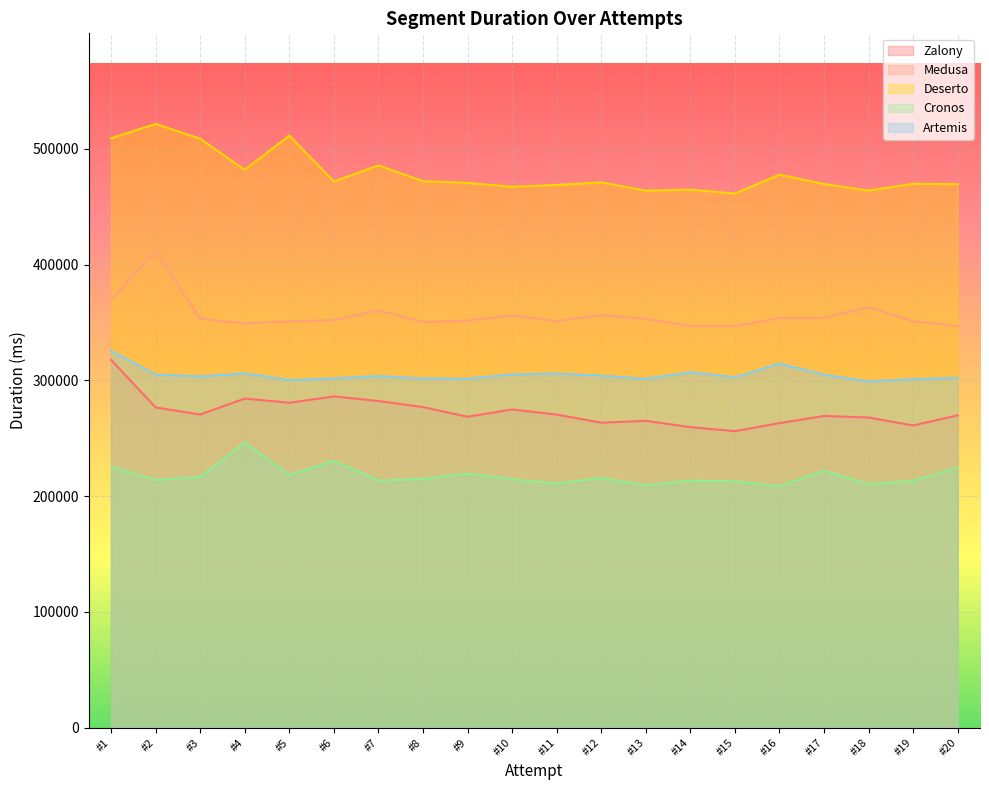

Reading right to left, transcribe all the data shown in this chart.

Zalony: 269692	261007	267834	269204	263007	256096	259546	265002	263382	270380	274813	268538	276836	282118	286091	280596	284242	270442	276555	317634
Medusa: 346914	351042	363279	354074	353787	346852	347100	353016	356312	351180	356231	351670	350368	360443	352082	350874	349243	353229	411835	369594
Deserto: 469445	469787	463916	469581	477639	461356	464734	463795	470988	468792	467165	470538	472013	485652	471777	511341	481892	508668	521523	509092
Cronos: 224471	213226	210225	221873	208562	212795	213161	209362	215721	210809	214633	219393	214889	213418	230403	218267	246298	216427	214018	225154
Artemis: 302137	300958	299137	304795	314476	302648	307043	301204	304019	305908	305163	301324	301517	303724	301619	300194	306106	303340	305011	325426